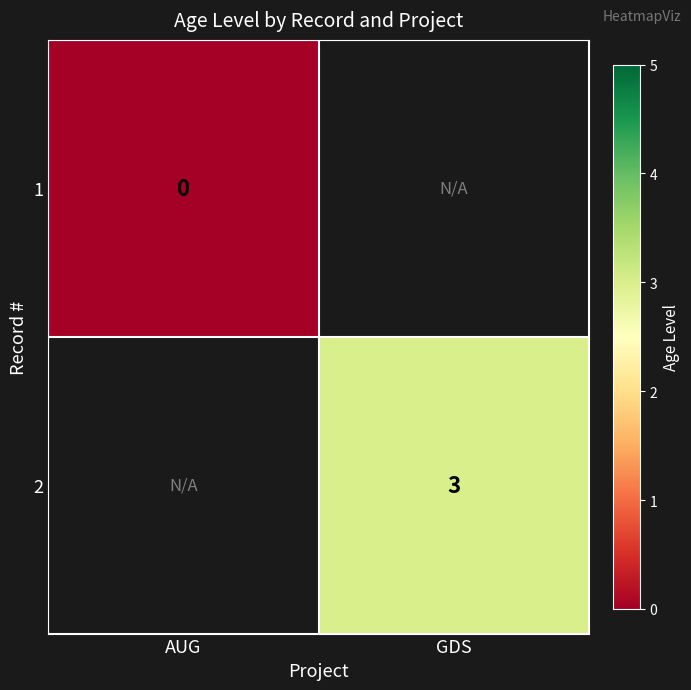

Which label corresponds to the largest value in the chart?

GDS